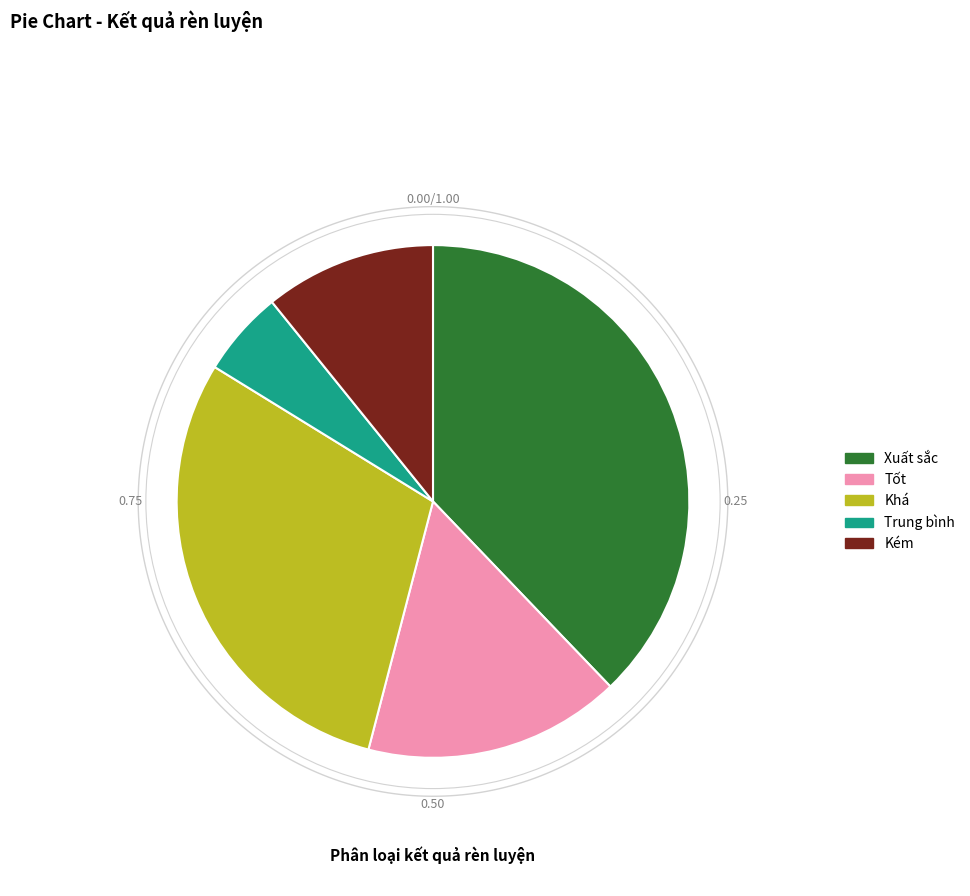

The Tốt slice represents 16% of the pie. True or false?

True